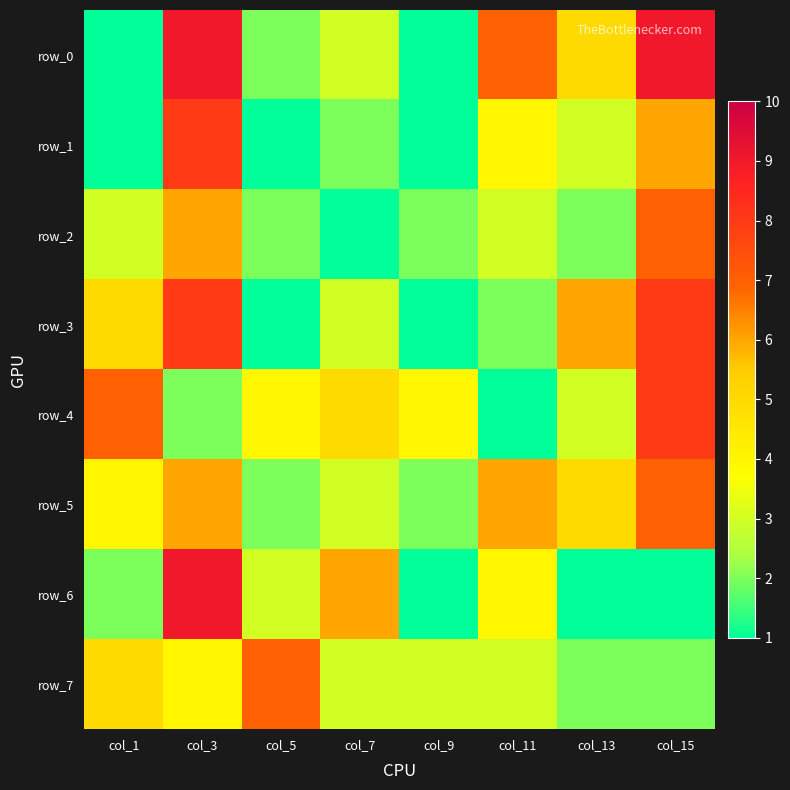

At how many categories does at least one series exceed 7?

2